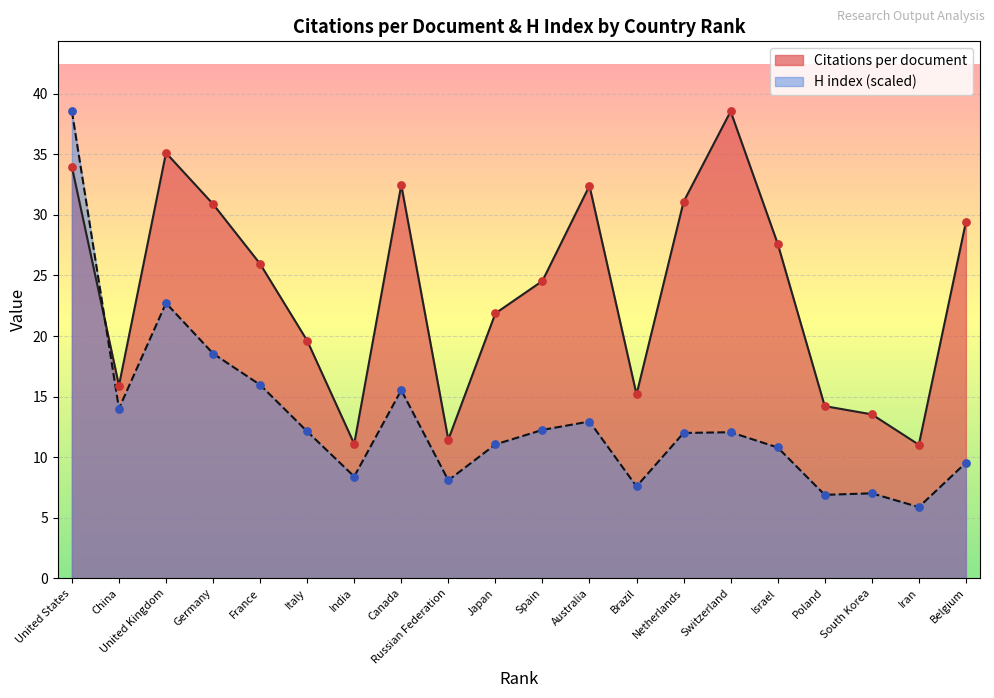

At how many categories does at least one series exceed 15?

15